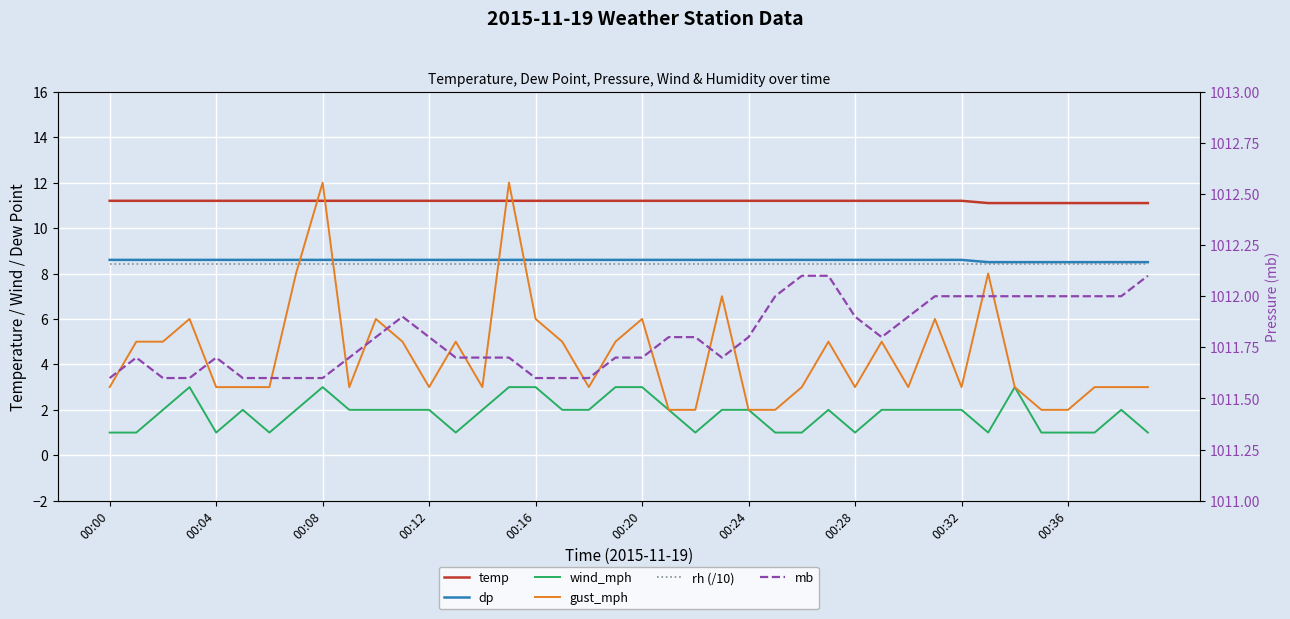

How many categories are shown in the chart?

40